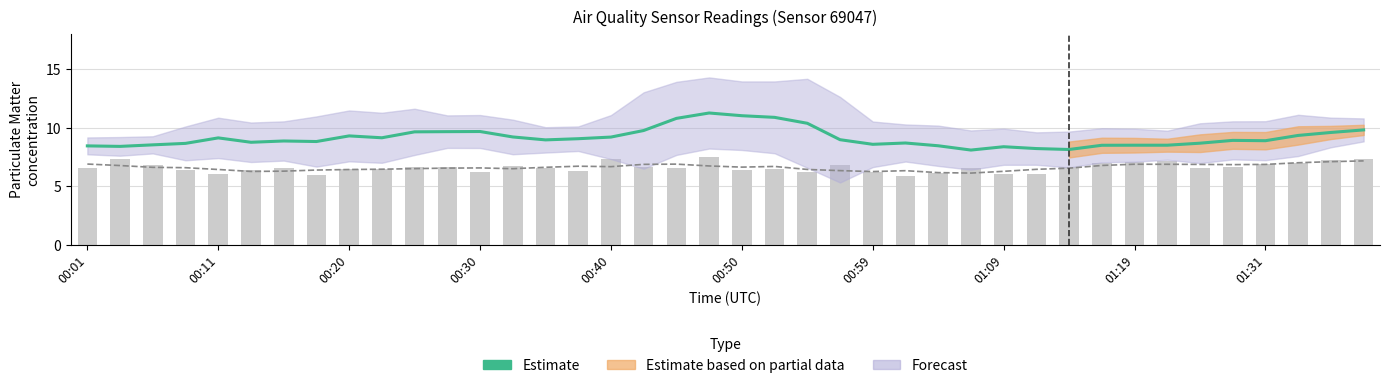

What is the approximate value of P2 (raw) at 25?

5.9